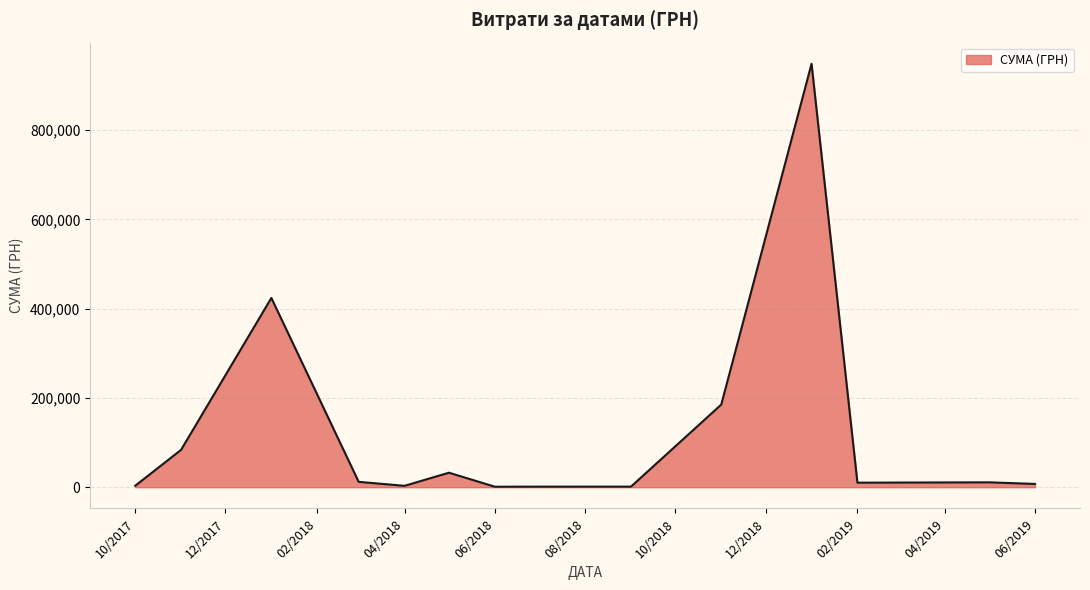

What is the difference between the maximum and minimum values?

947269.2